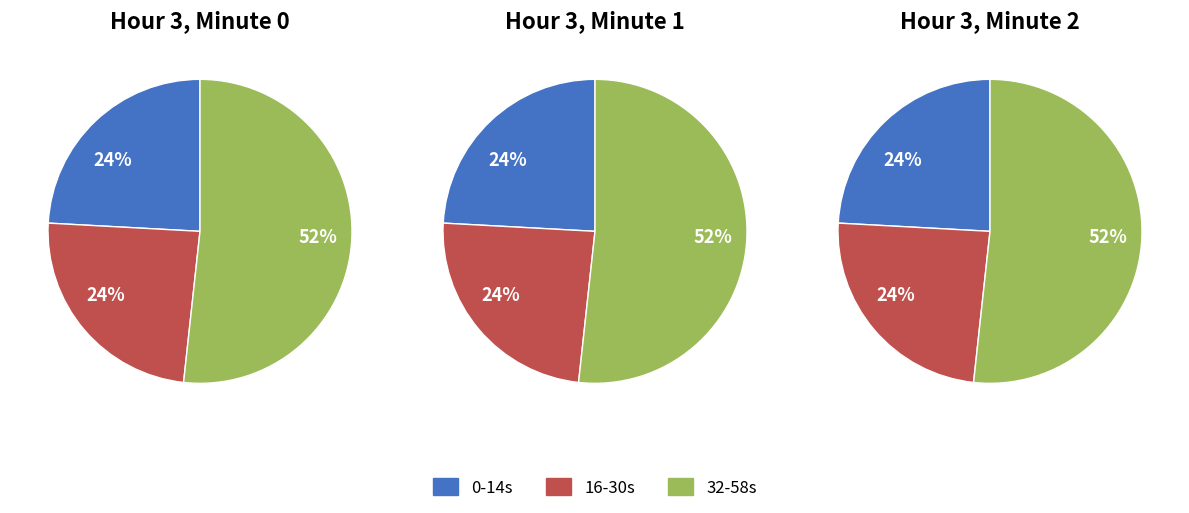

The Hour 3, Minute 2 slice represents 33% of the pie. True or false?

True